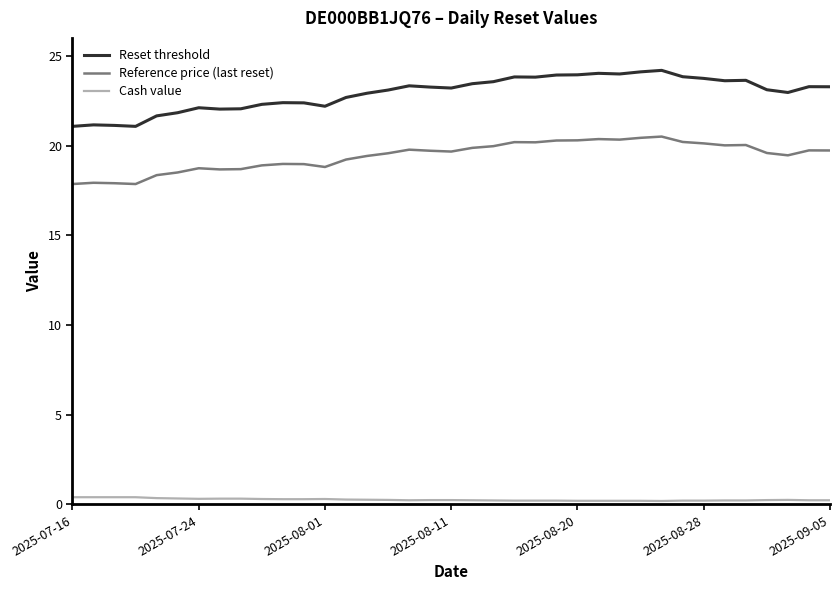

True or false: Reset threshold and Reference price (last reset) cross at least once.

False